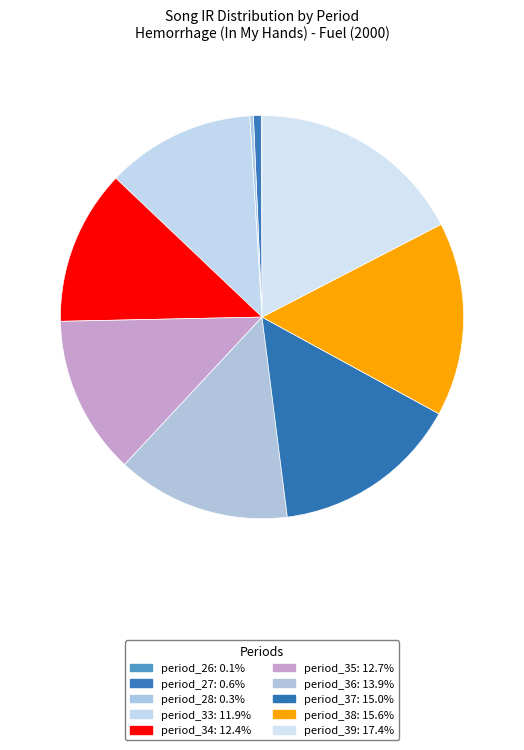

Which has a higher value, period_39 or period_36?

period_39